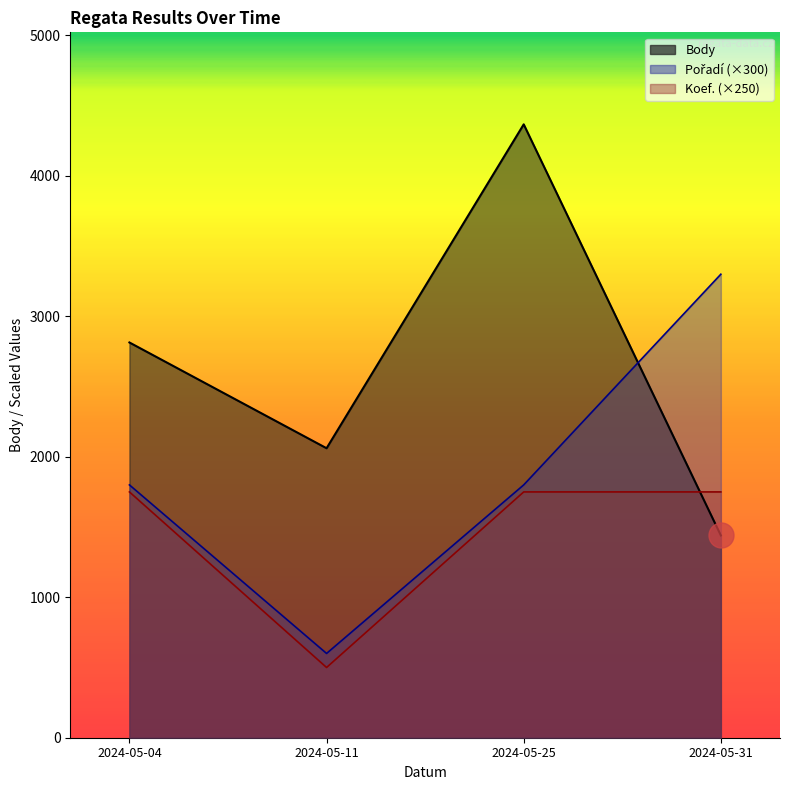

Where is Koef. nearest to the value 1125?

2024-05-04